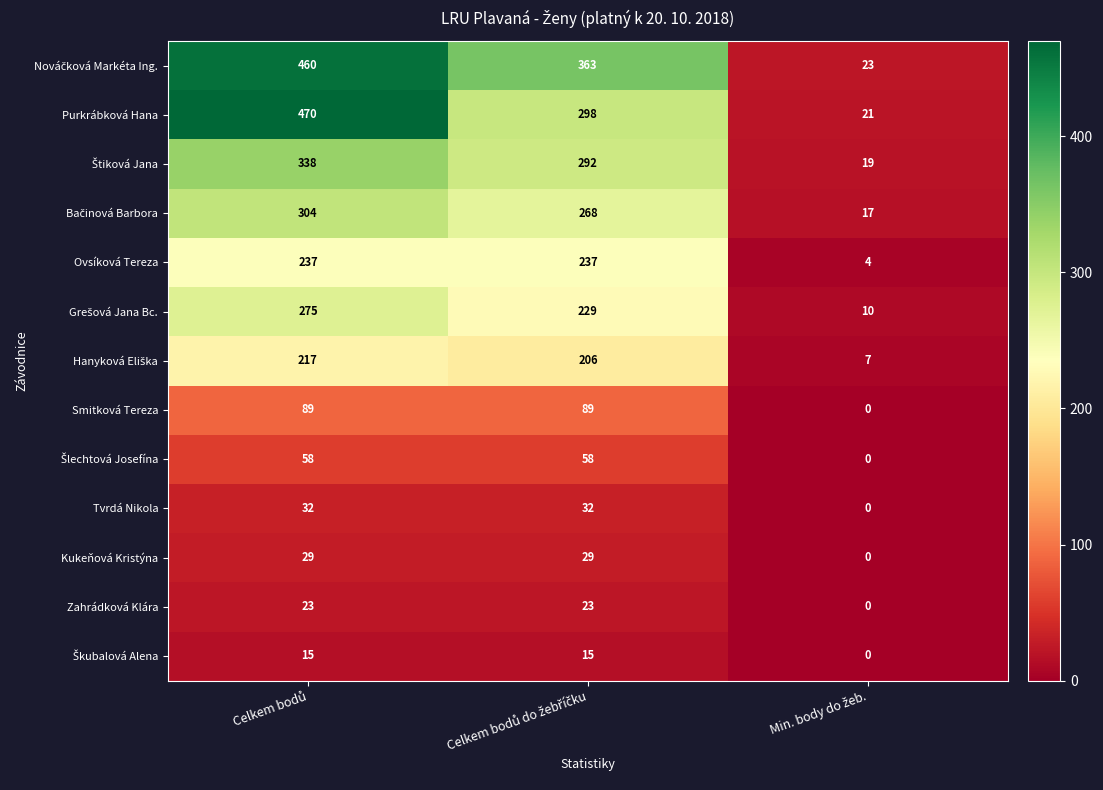

How many Tvrdá Nikola values are between 0 and 32?

3